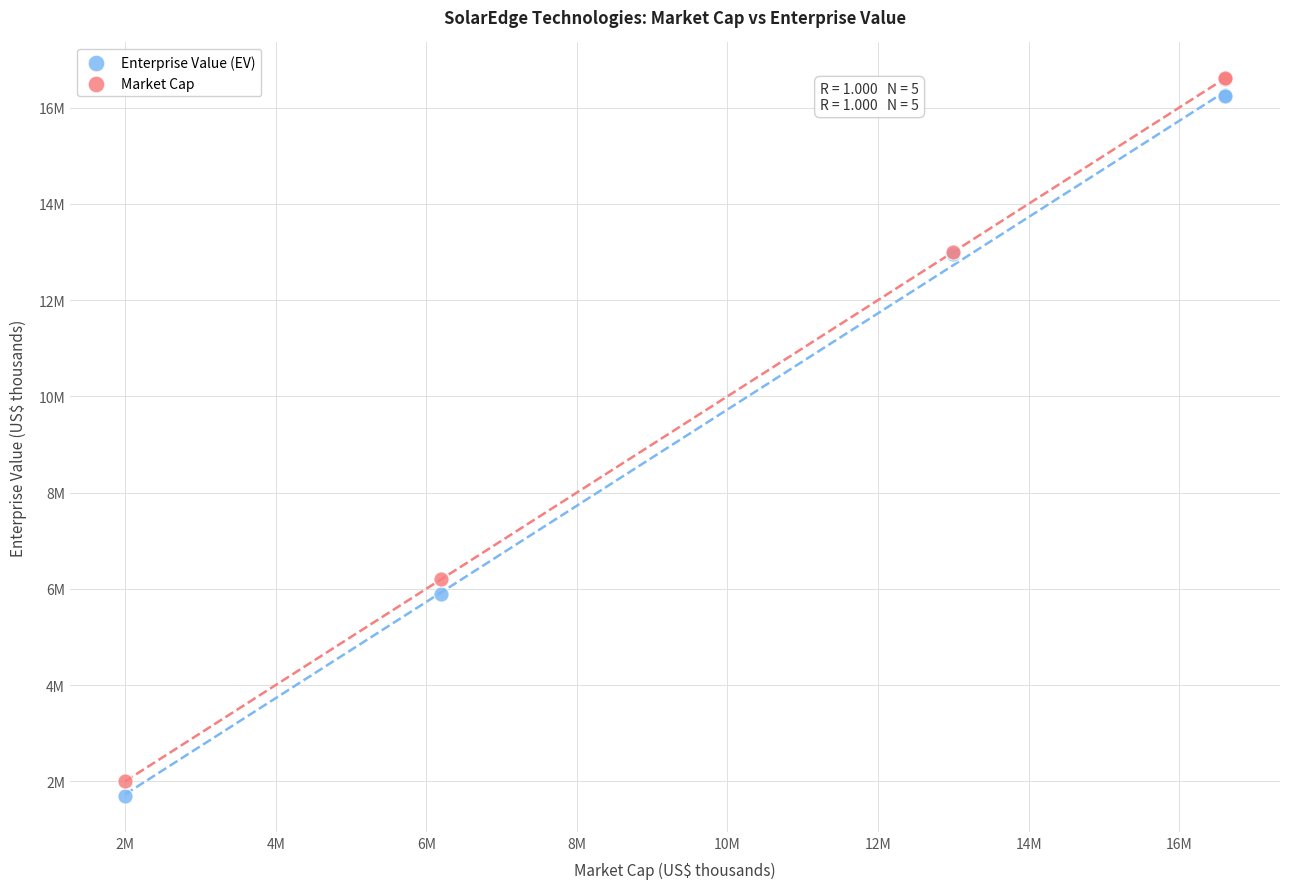

Which series has the widest spread of Y values?

Market Cap